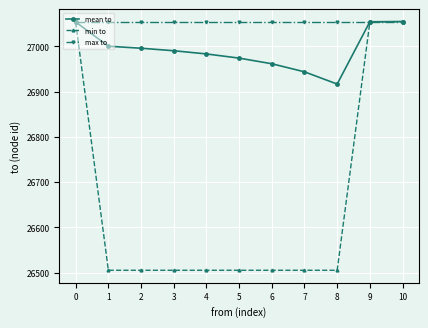

Is this an area chart (filled region under the line)?

No